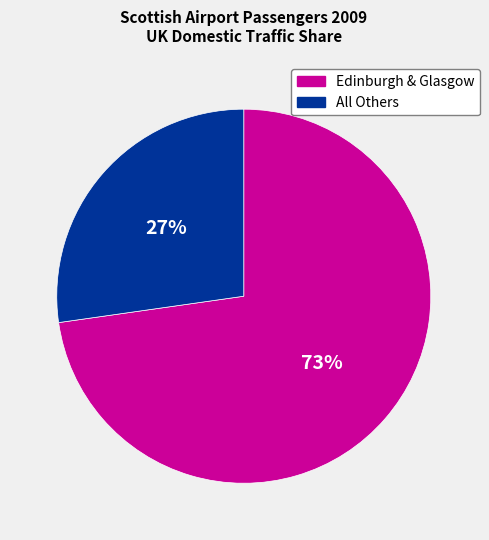

Rank the categories by value from lowest to highest.

All Others, Edinburgh & Glasgow